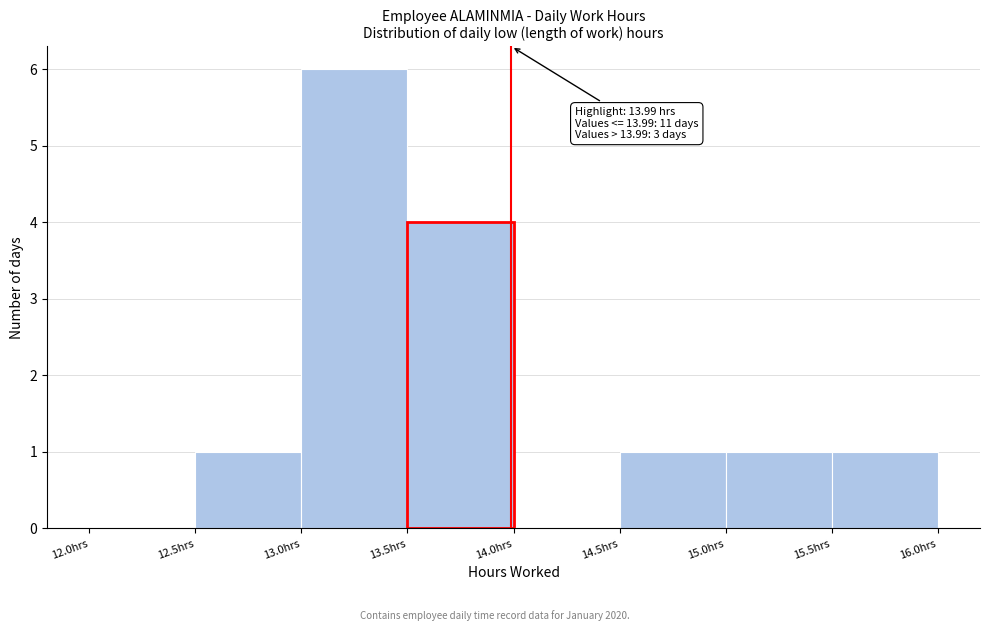

Which range on the x-axis has the tallest bar?

13.0 to 13.5